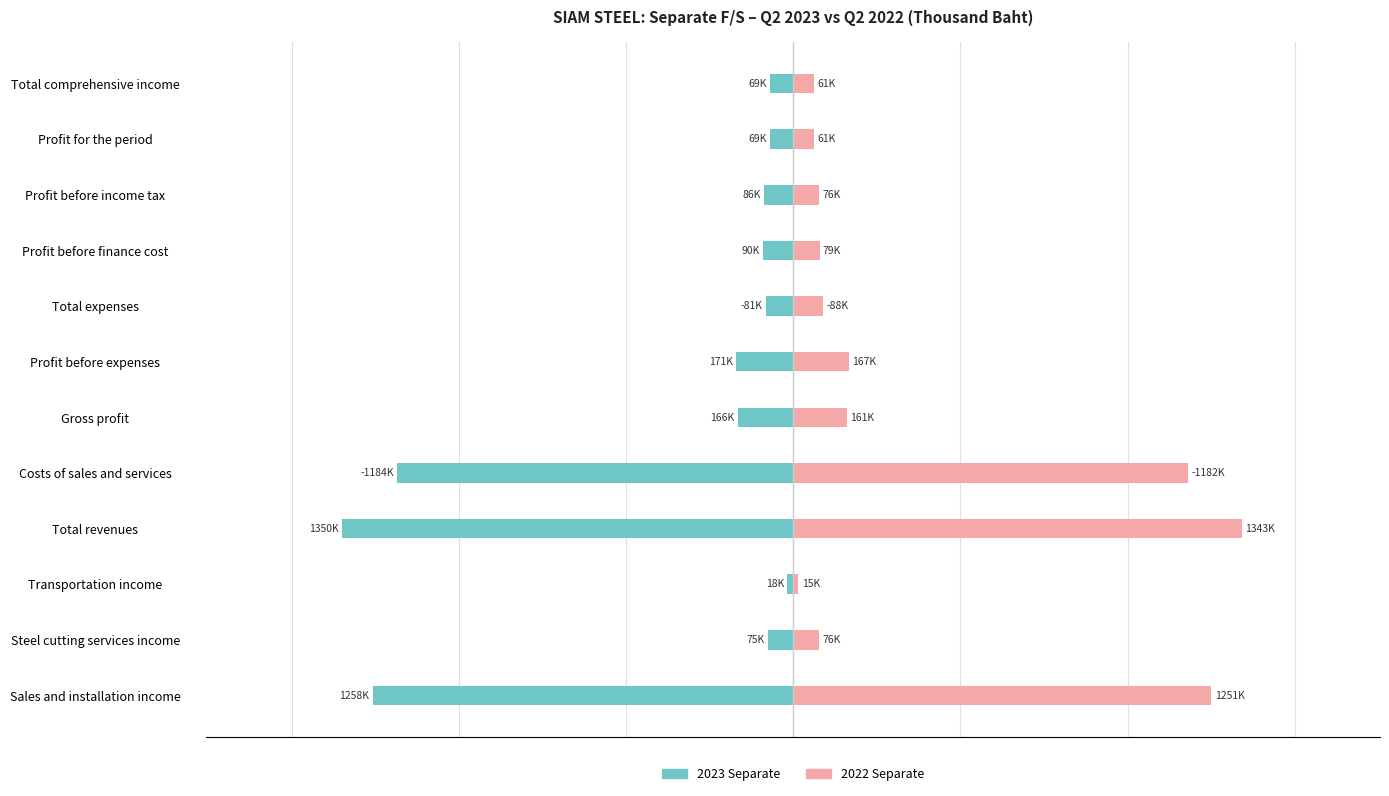

Rank the categories by 2022 Separate value from highest to lowest.

Total revenues, Sales and installation income, Costs of sales and services, Profit before expenses, Gross profit, Total expenses, Profit before finance cost, Steel cutting services income, Profit before income tax, Profit for the period, Total comprehensive income, Transportation income